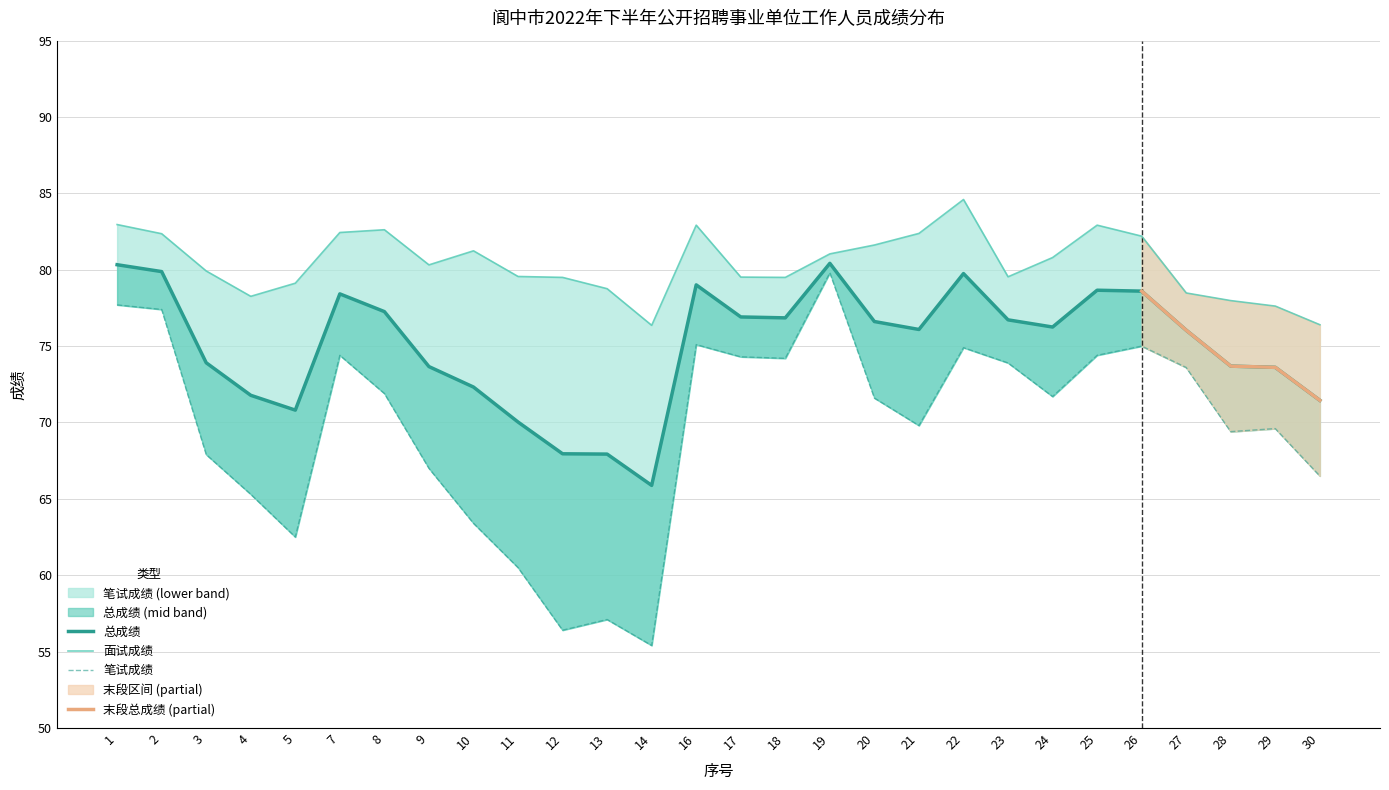

Where is the first local minimum for 总成绩?

5